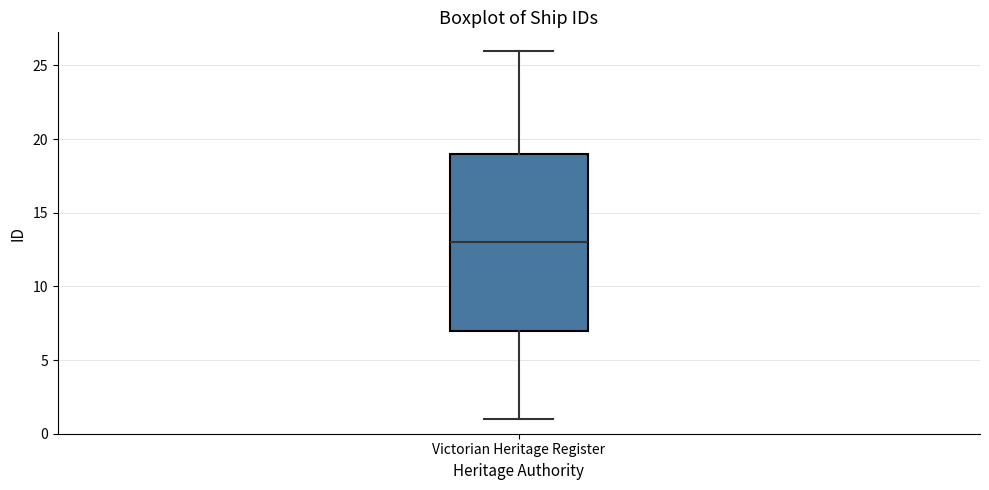

Where does the lower whisker of the box for Victorian Heritage Register end on the y-axis? The values are not printed on the chart, so give them approximately, as read against the axis.

1